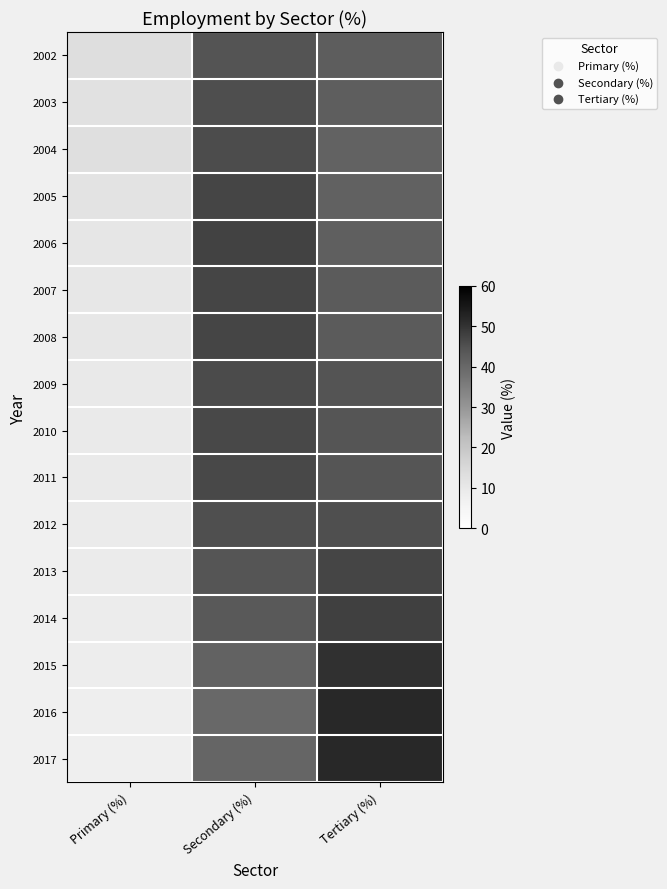

Reading left to right, transcribe all the data shown in this chart.

2002: Primary (%)=13.3	Secondary (%)=44.5	Tertiary (%)=42.2
2003: Primary (%)=12.3	Secondary (%)=45.6	Tertiary (%)=42.0
2004: Primary (%)=12.9	Secondary (%)=45.9	Tertiary (%)=41.2
2005: Primary (%)=11.6	Secondary (%)=47.0	Tertiary (%)=41.3
2006: Primary (%)=10.6	Secondary (%)=47.6	Tertiary (%)=41.8
2007: Primary (%)=10.2	Secondary (%)=46.9	Tertiary (%)=42.9
2008: Primary (%)=10.2	Secondary (%)=47.0	Tertiary (%)=42.9
2009: Primary (%)=9.6	Secondary (%)=46.0	Tertiary (%)=44.4
2010: Primary (%)=9.3	Secondary (%)=46.5	Tertiary (%)=44.2
2011: Primary (%)=9.2	Secondary (%)=46.5	Tertiary (%)=44.3
2012: Primary (%)=9.1	Secondary (%)=45.4	Tertiary (%)=45.5
2013: Primary (%)=8.9	Secondary (%)=44.2	Tertiary (%)=46.9
2014: Primary (%)=8.7	Secondary (%)=43.3	Tertiary (%)=48.0
2015: Primary (%)=8.4	Secondary (%)=41.1	Tertiary (%)=50.5
2016: Primary (%)=8.1	Secondary (%)=40.1	Tertiary (%)=51.8
2017: Primary (%)=7.6	Secondary (%)=40.5	Tertiary (%)=51.9